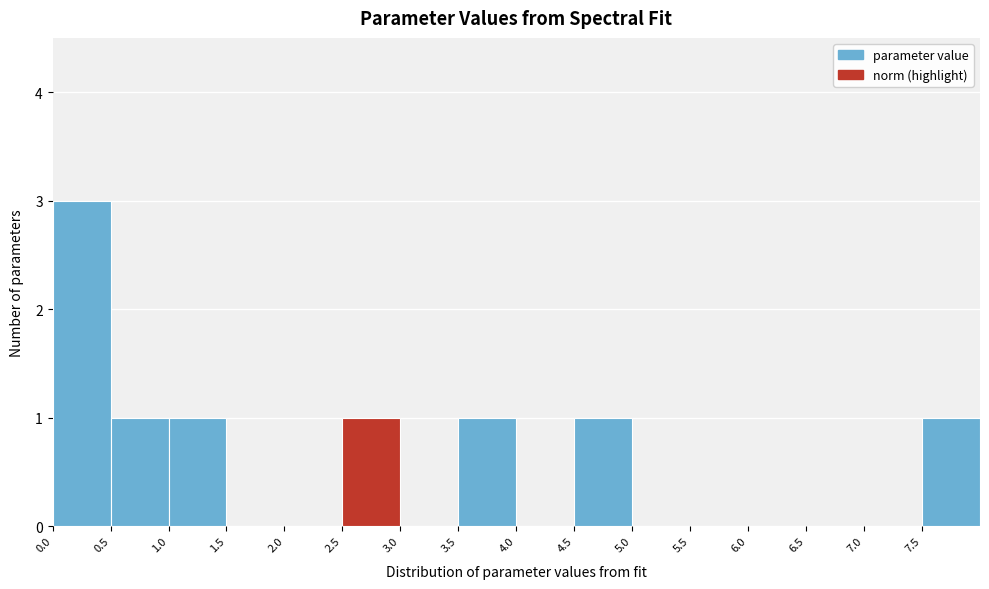

What is the height of the bar covering 2.5 to 3.0 on the x-axis? The values are not printed on the chart, so give them approximately, as read against the axis.

1